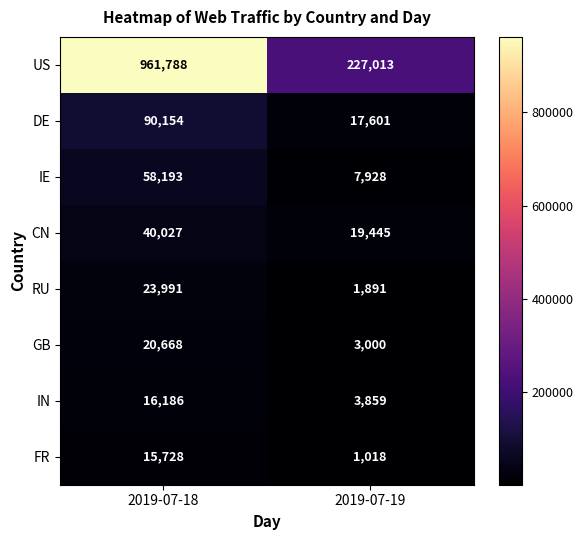

What is the average value of the FR series?

8373